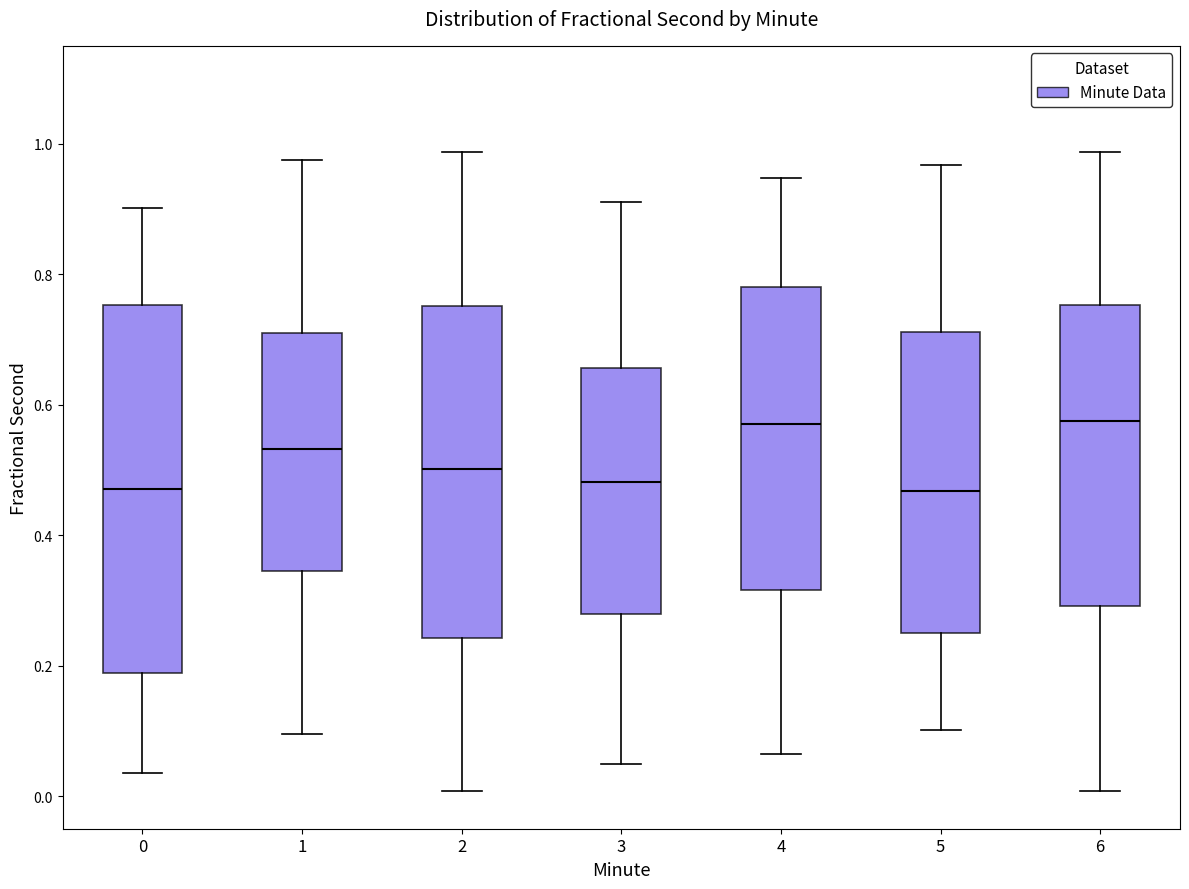

Reading left to right, read every box against the y-axis: the position of its median line, the range the box covers, and the ends of its whiskers. The values are not printed on the chart, so give them approximately, as read against the axis.

0: median 0.48, box 0.18 to 0.76, whiskers 0.04 to 0.90
1: median 0.54, box 0.34 to 0.72, whiskers 0.10 to 0.98
2: median 0.50, box 0.24 to 0.76, whiskers 0.00 to 0.98
3: median 0.48, box 0.28 to 0.66, whiskers 0.04 to 0.92
4: median 0.58, box 0.32 to 0.78, whiskers 0.06 to 0.94
5: median 0.46, box 0.26 to 0.72, whiskers 0.10 to 0.96
6: median 0.58, box 0.30 to 0.76, whiskers 0.00 to 0.98